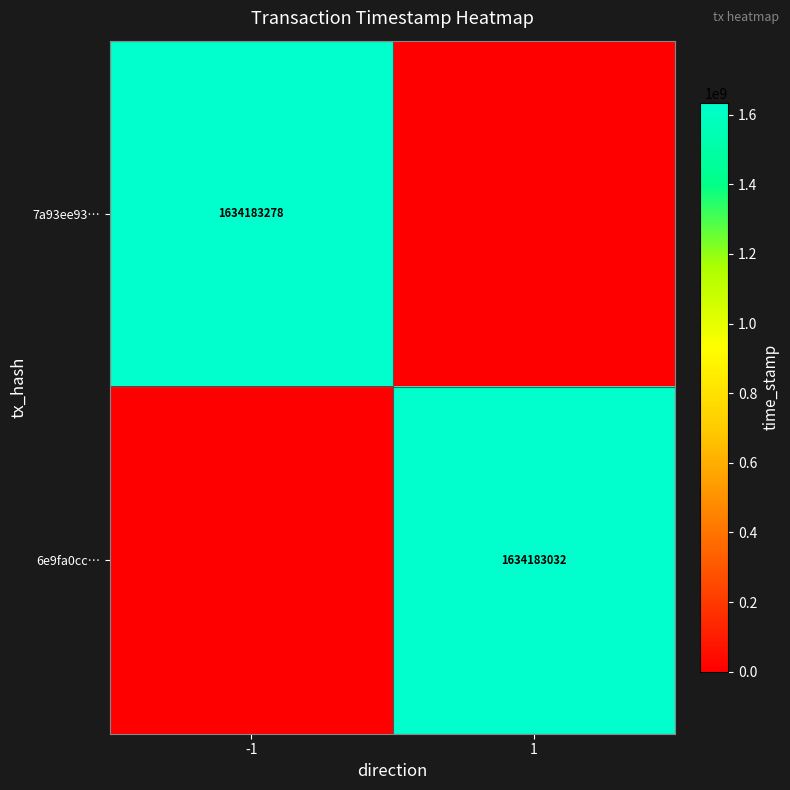

The value of 7a93ee93… at -1 is 1634183278. True or false?

True